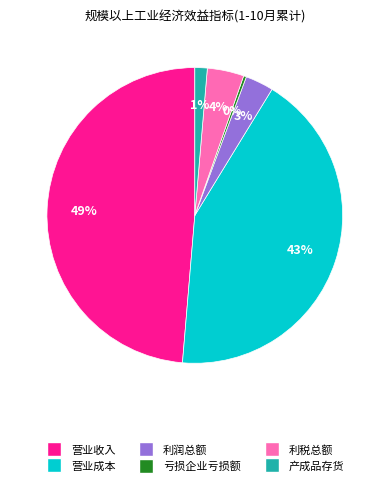

What is the largest slice in the pie chart?

营业收入